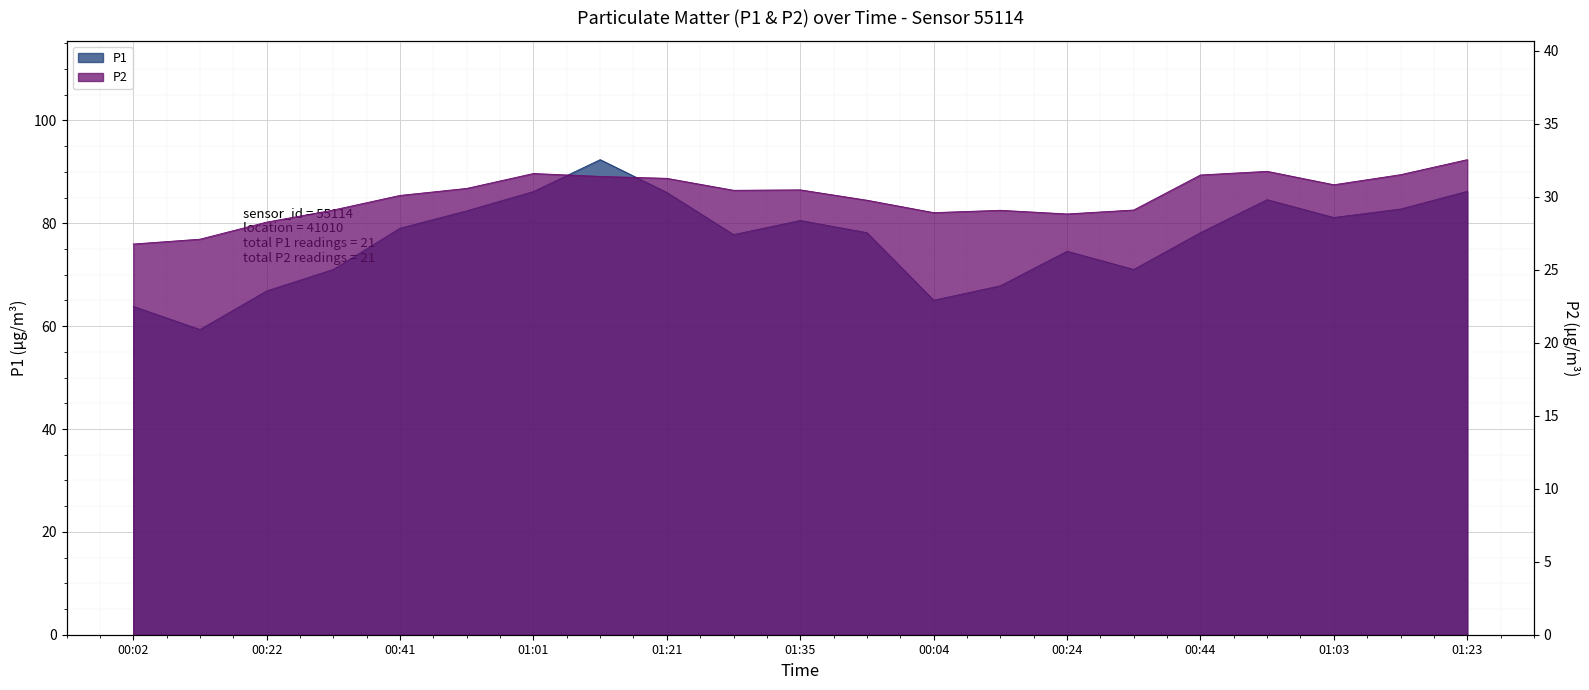

Is it true that P2 equals 29.1 at 00:14?

True